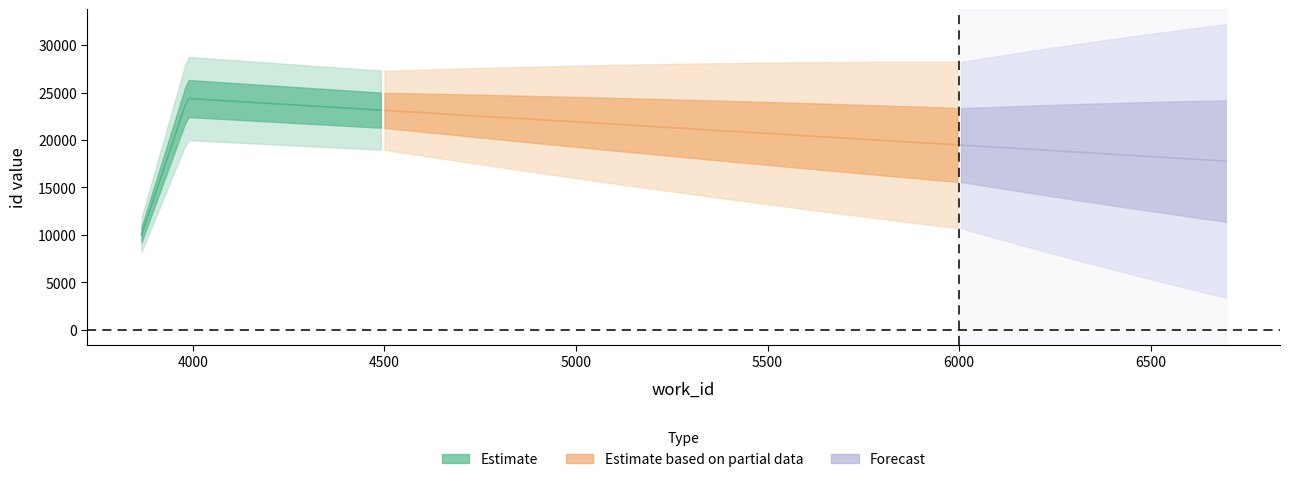

Is it true that id equals 5196 at II.xi.17 (work 3866)?

False